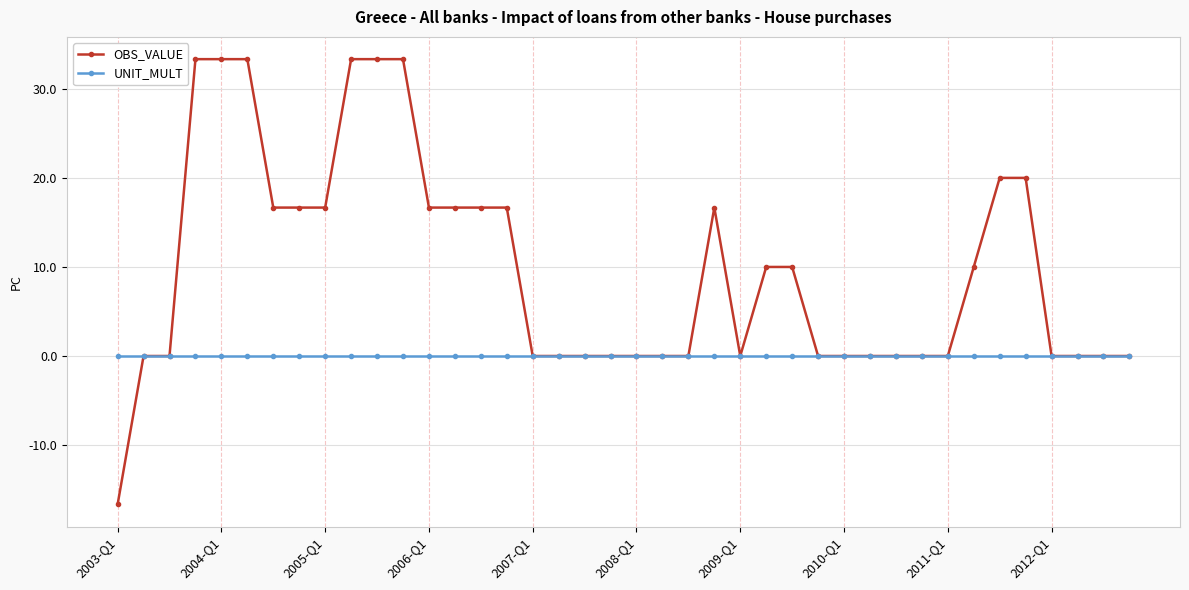

At how many categories does at least one series exceed 1?

19